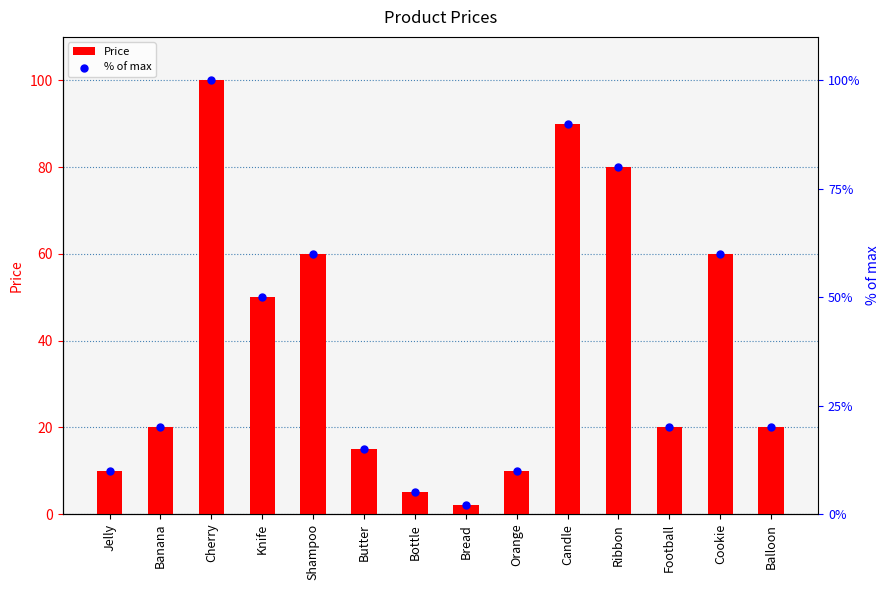

Is the value of % of max at Ribbon greater than the value of Price at Ribbon?

No